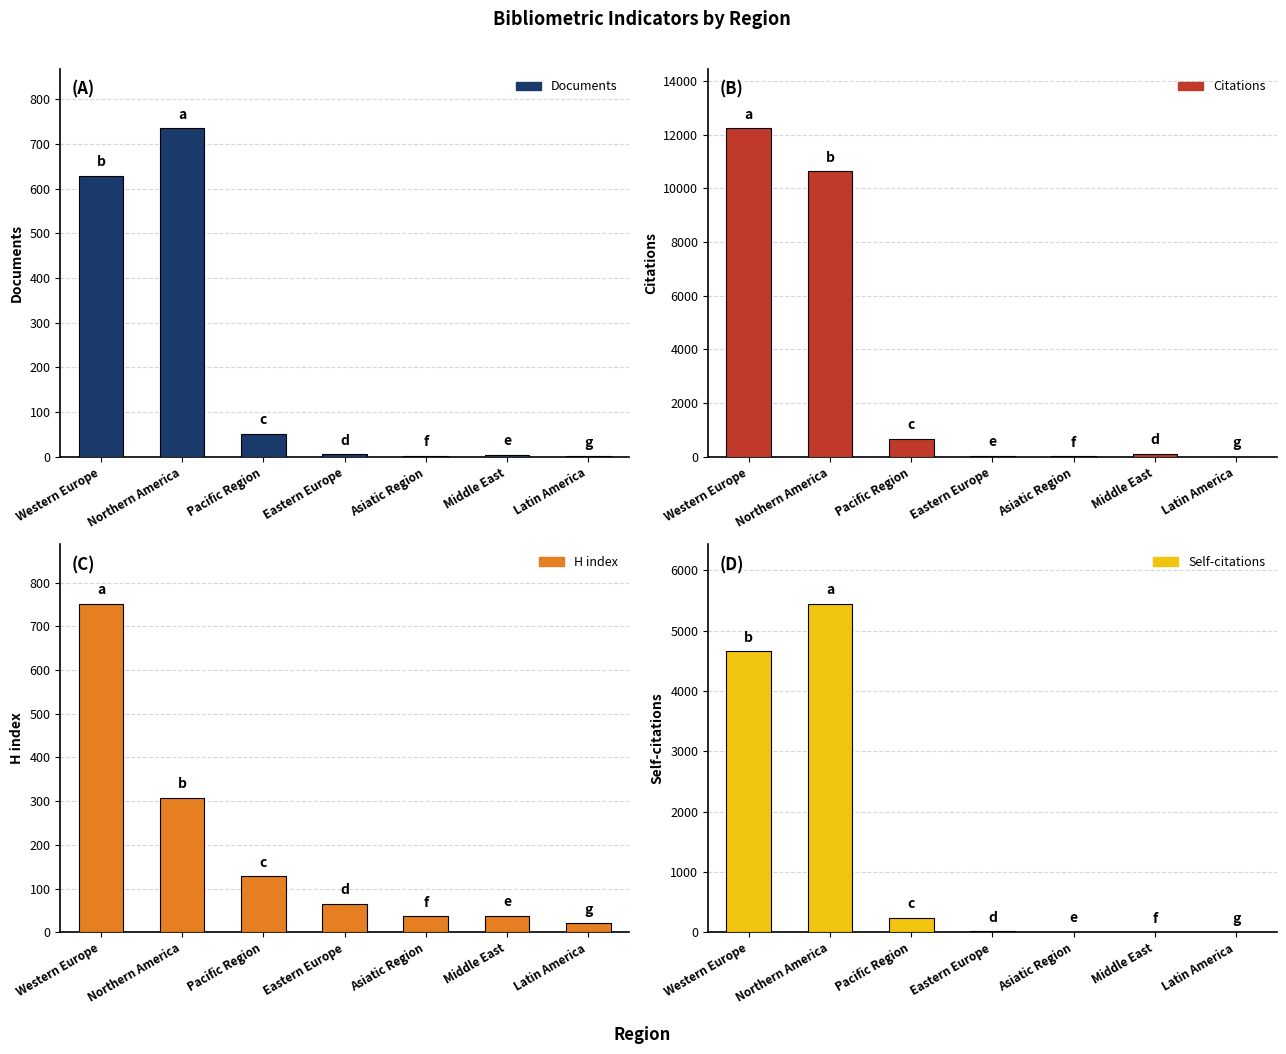

What is the label of the 2nd bar from the left?

Northern America